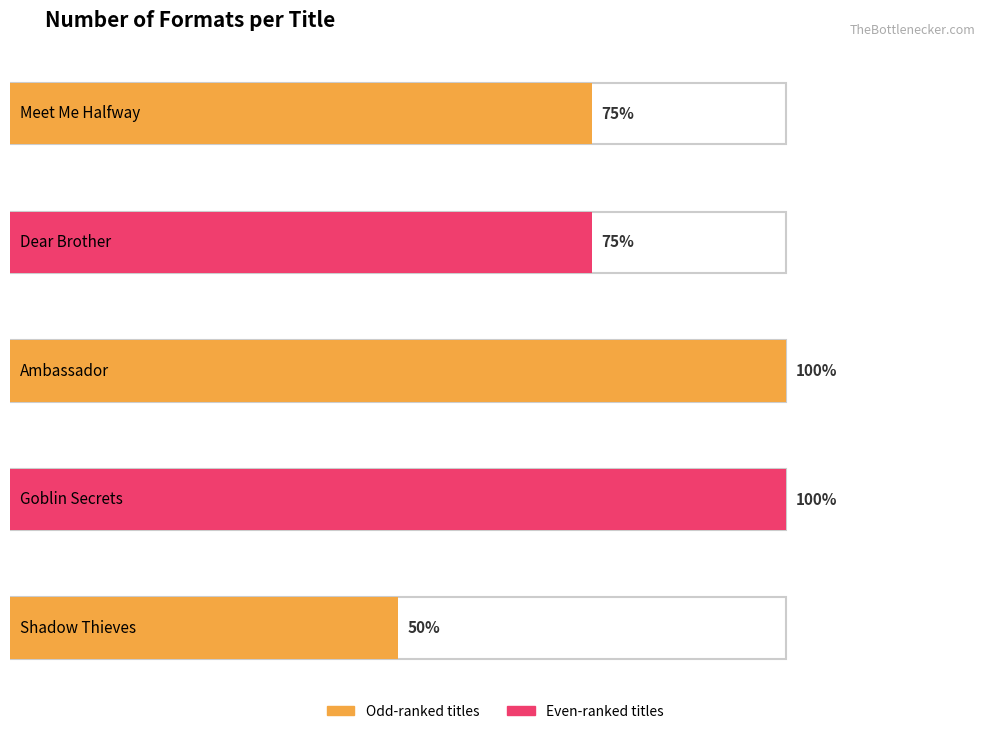

Is it true that the value at Dear Brother
(Alison McGhee) is 3?

True